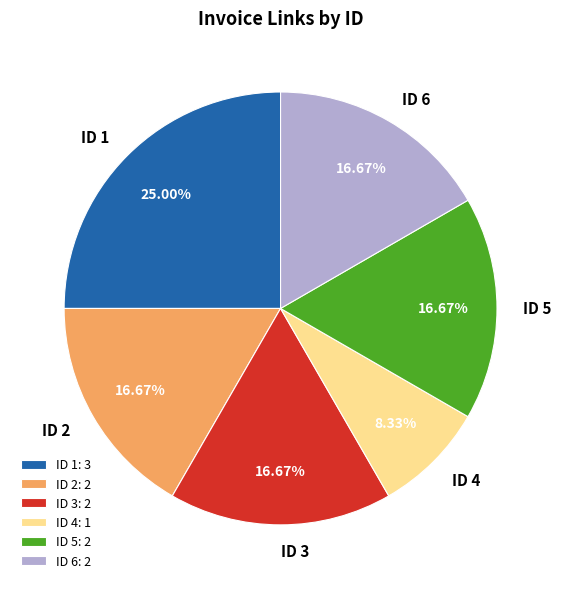

Which slice is the smallest?

ID 4